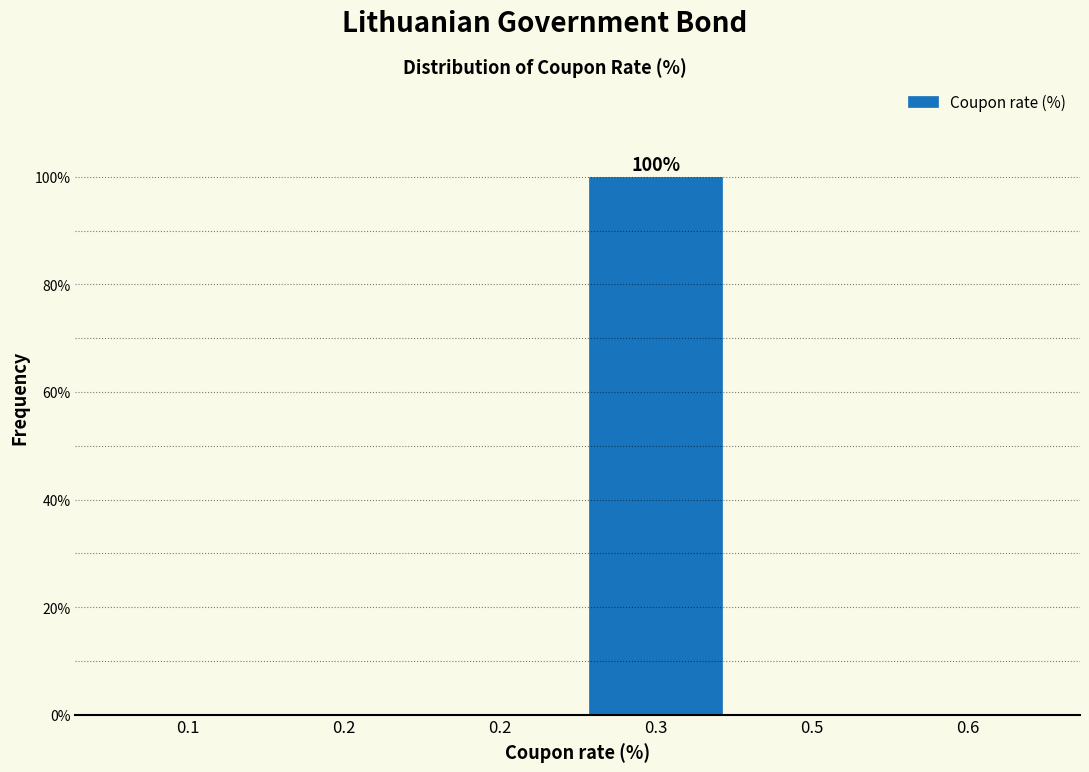

Are the bars horizontal?

No